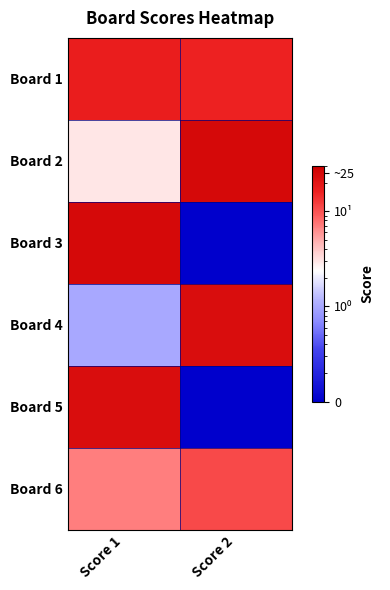

Between Score 1 and Score 2, which is larger?

Score 1